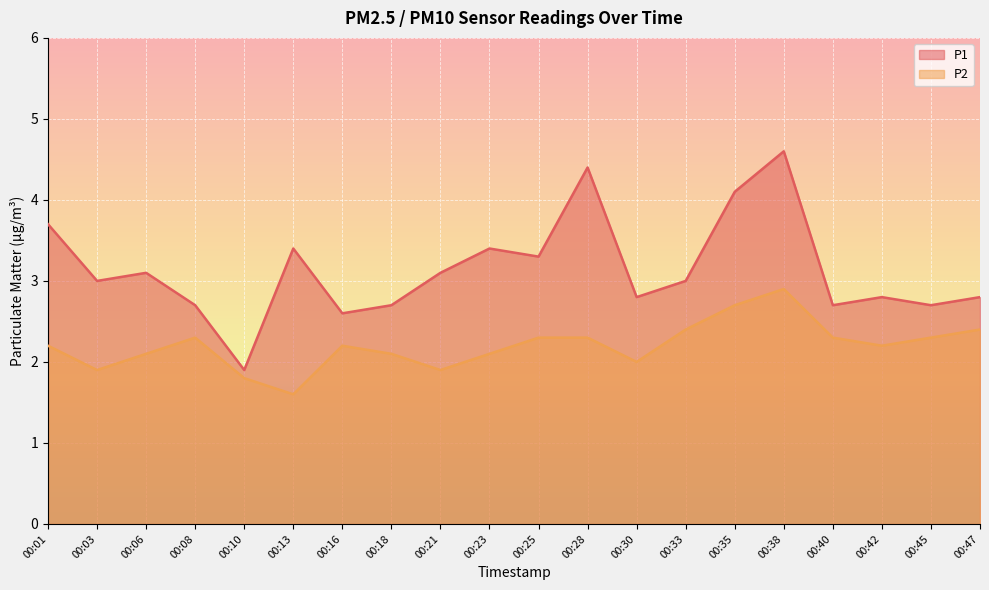

What is the sum of the P2 values at 00:28 and 00:23?

4.4